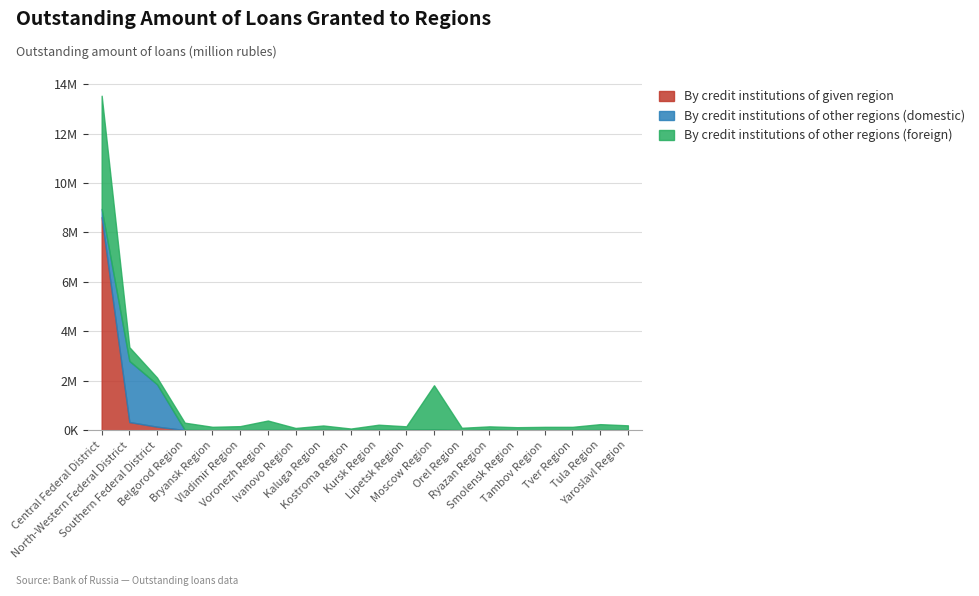

Is the value of By credit institutions of given region at Kostroma Region greater than the value of By credit institutions of other regions (foreign) at North-Western Federal District?

No